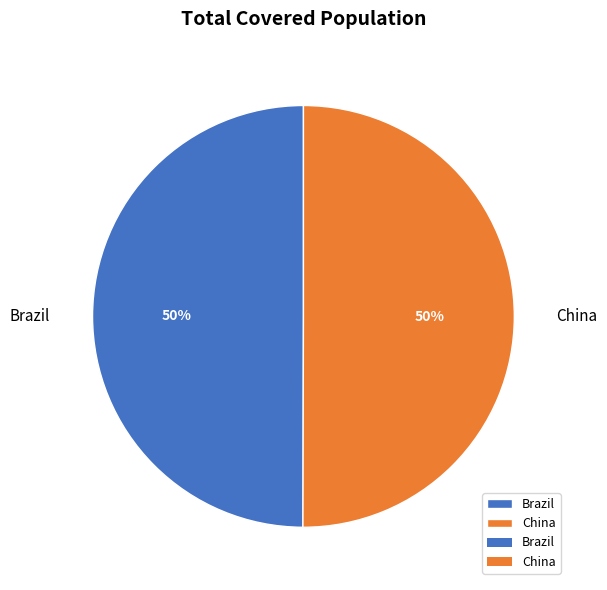

The China slice represents 39% of the pie. True or false?

False